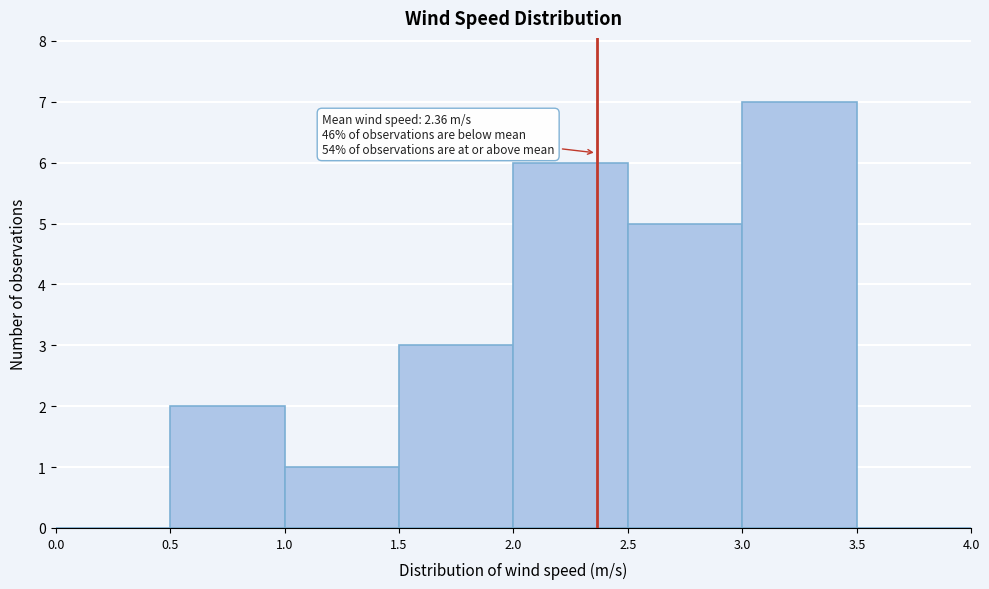

Over which range of the x-axis is the bar tallest?

3.0 to 3.5